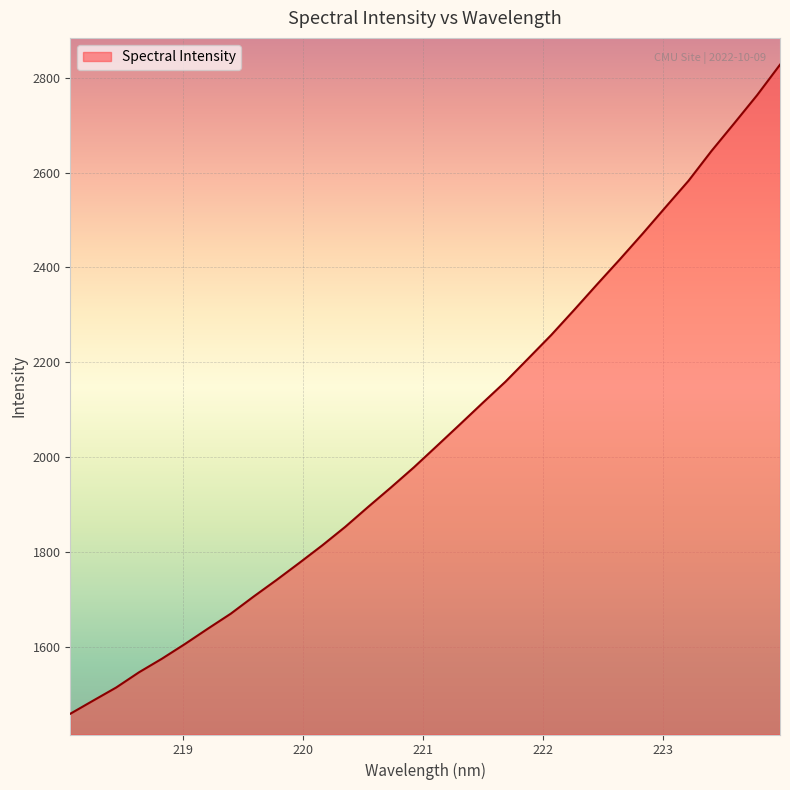

What is the difference between the maximum and minimum values?

1369.4